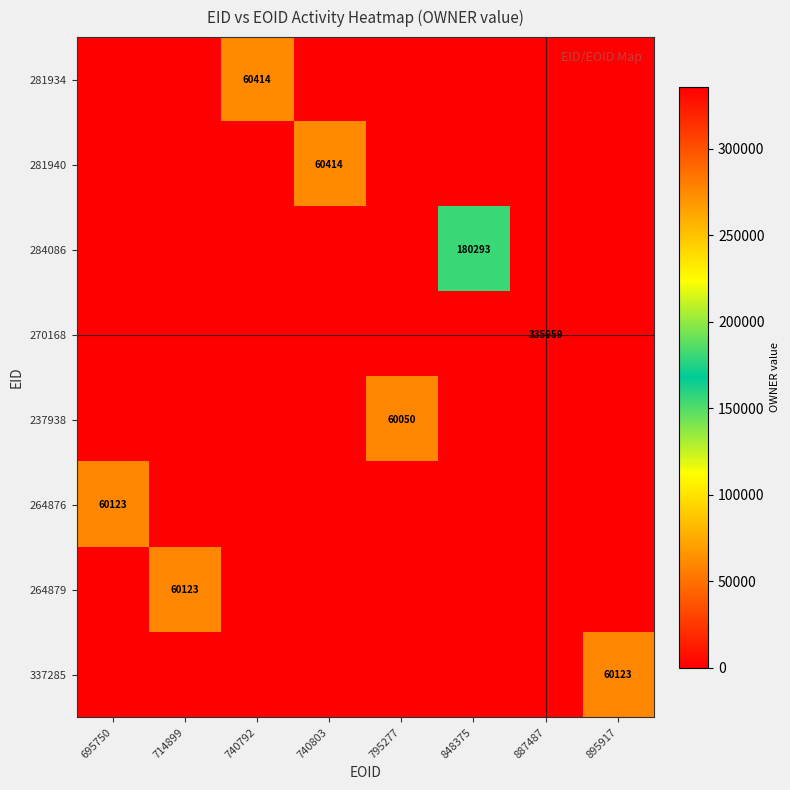

The value of 270168 at 887487 is 335959. True or false?

True